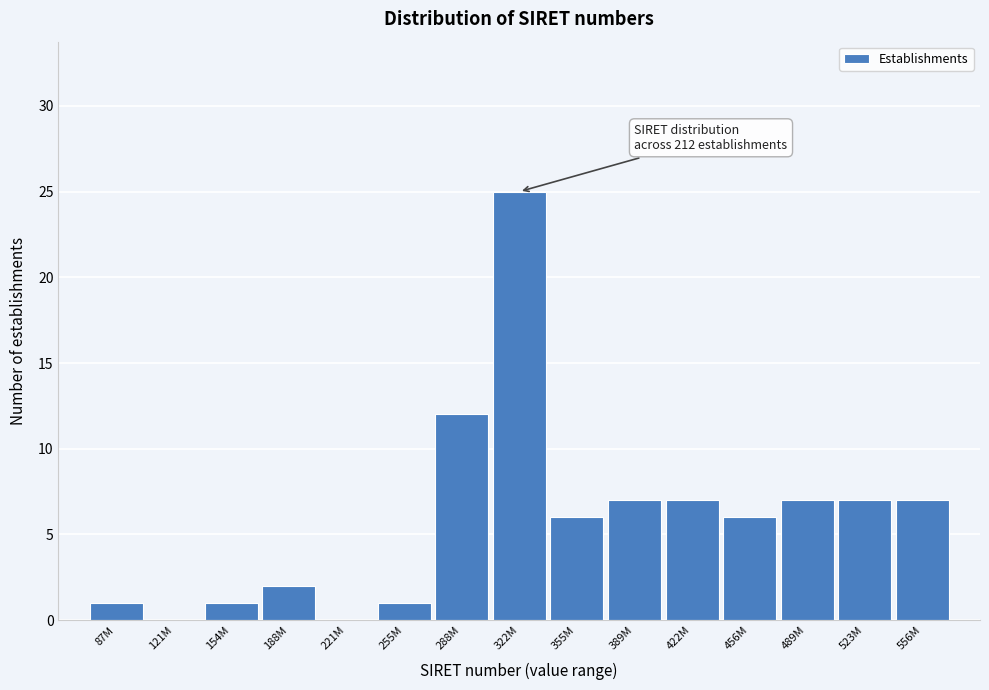

Reading left to right, transcribe all the data shown in this chart.

87M=1	121M=0	154M=1	188M=2	221M=0	255M=1	288M=12	322M=25	355M=6	389M=7	422M=7	456M=6	489M=7	523M=7	556M=7